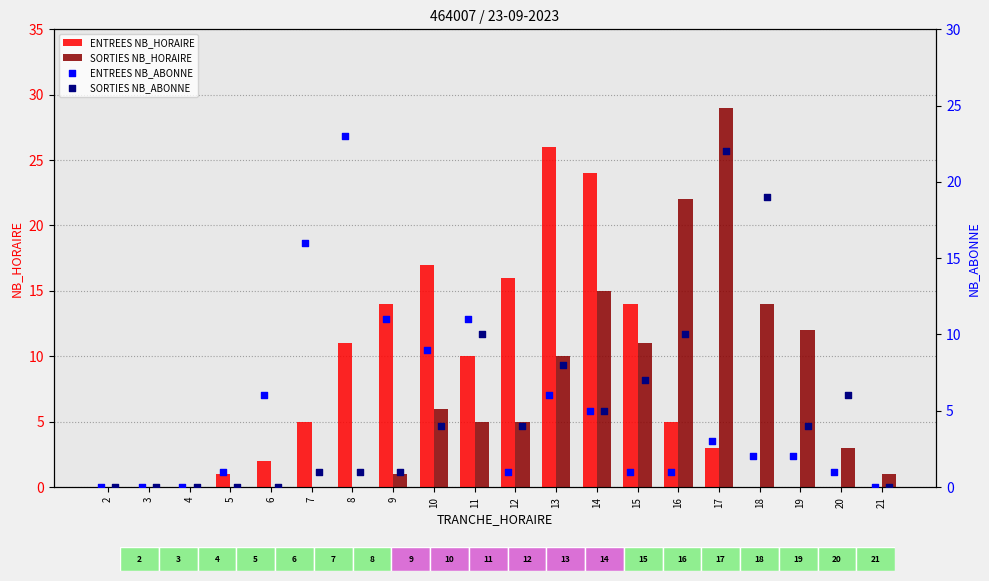

Which series has the largest total across all categories?

ENTREES NB_HORAIRE